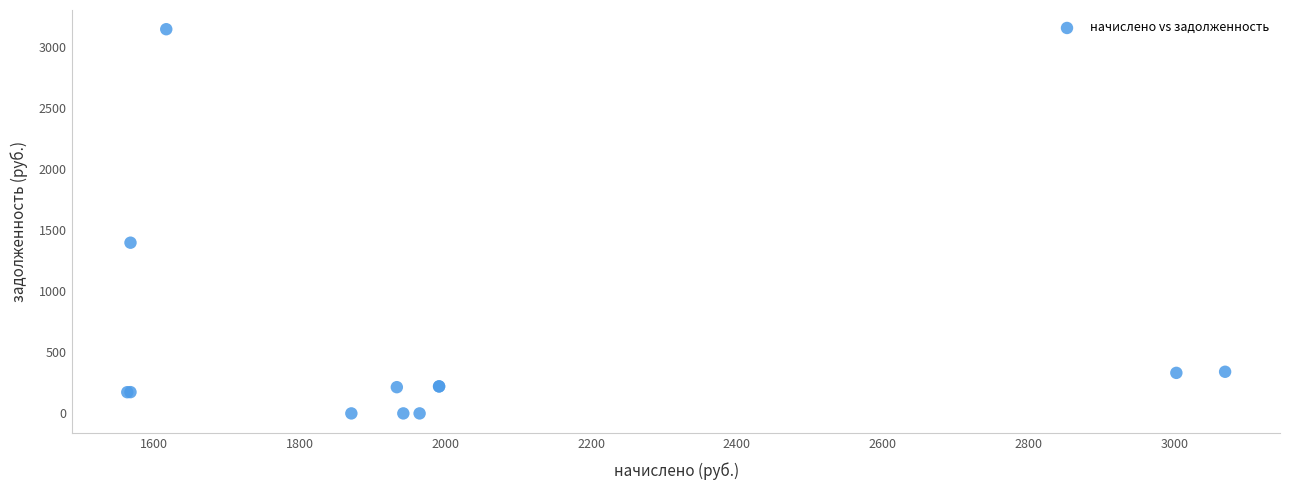

What Y value in the scatter plot is closest to 1573?

1398.3